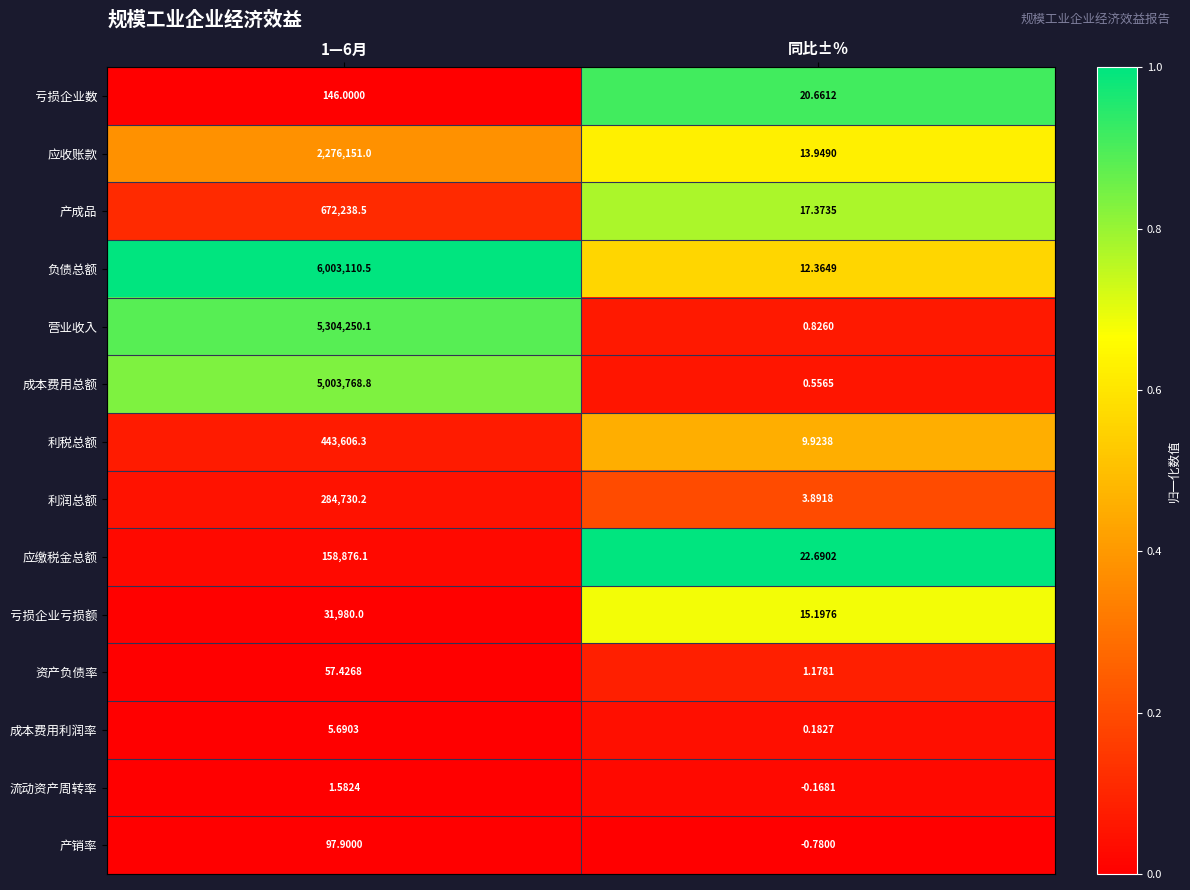

At which label is 营业收入 closest to 2652125?

同比±％